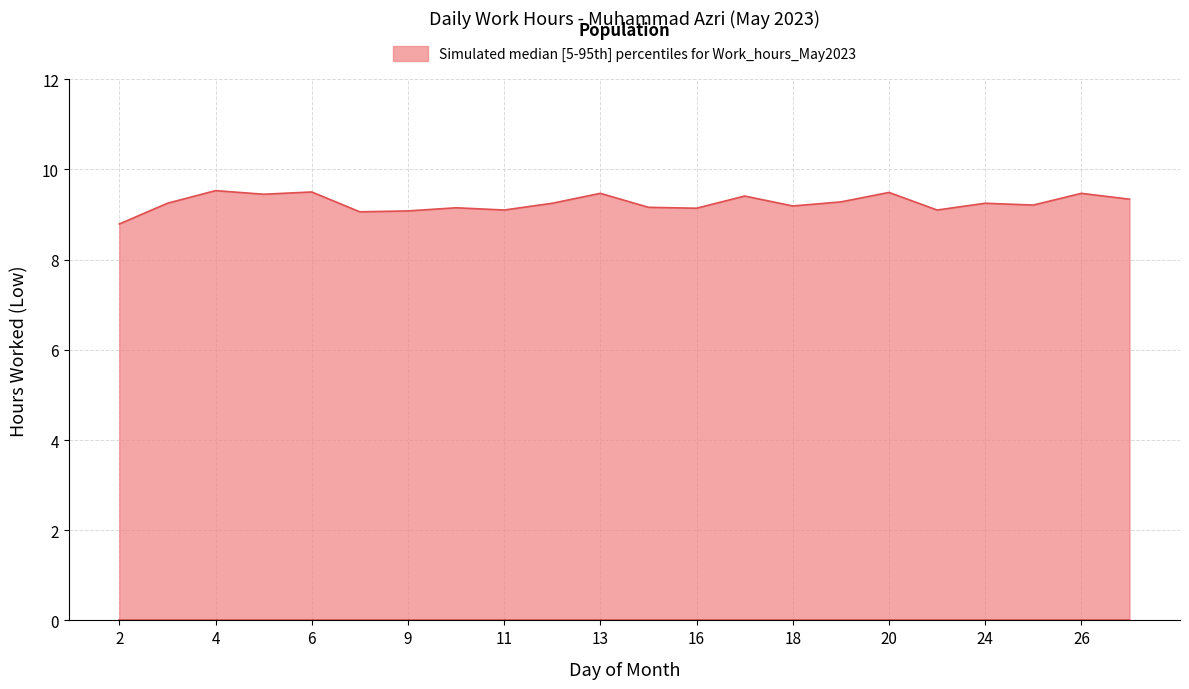

What is the smallest value displayed?

8.8